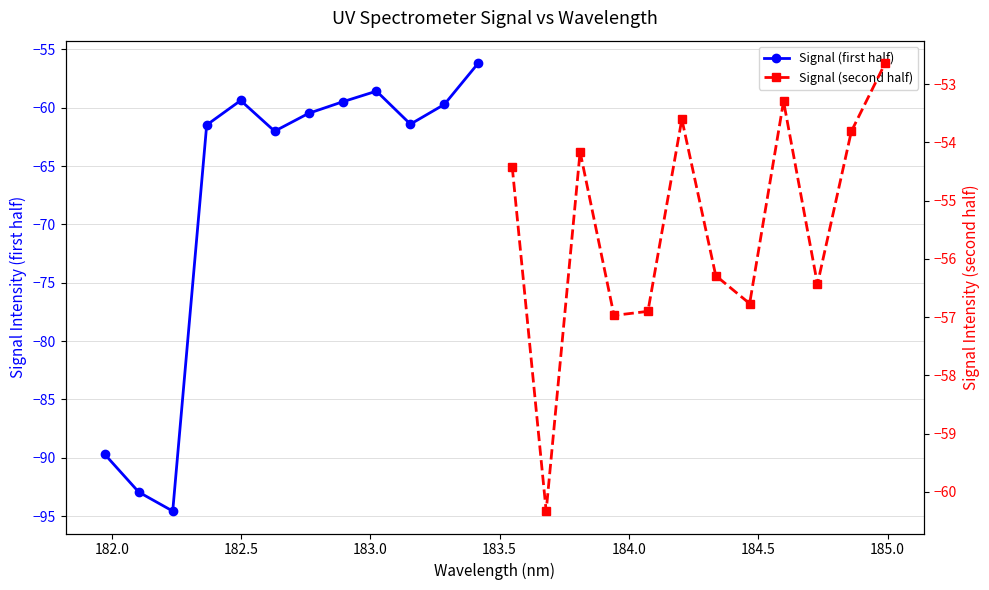

What is the lowest value of the Signal (second half) series?

-60.3